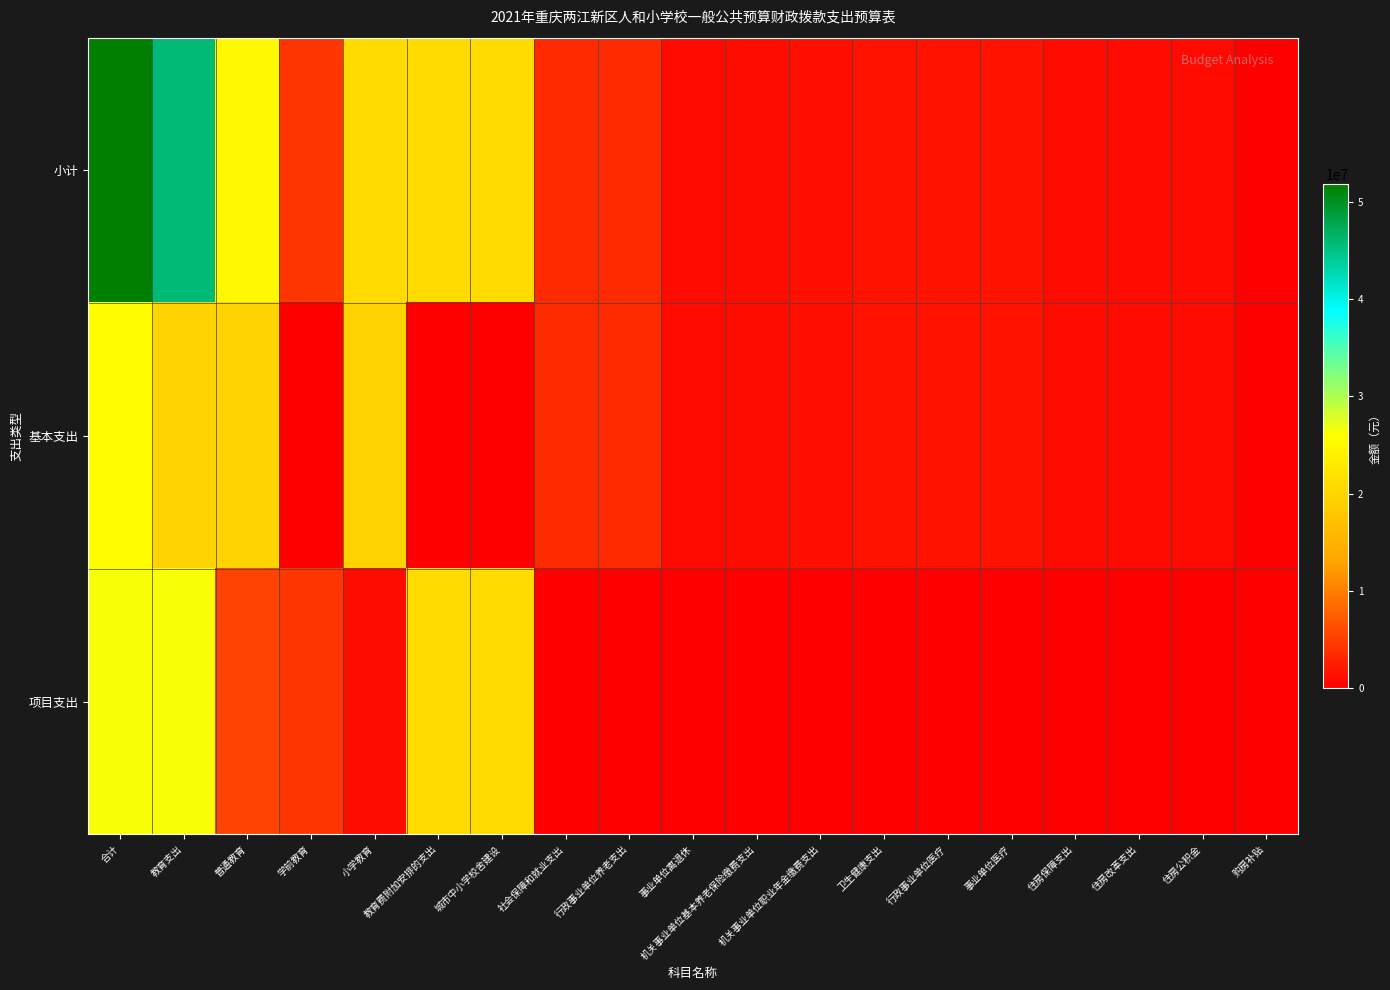

Reading left to right, list all the values displayed in this chart.

小计: 合计=51833935.9	教育支出=45908863.9	普通教育=25058863.9	学前教育=4273500.0	小学教育=20785363.9	教育费附加安排的支出=20850000.0	城市中小学校舍建设=20850000.0	社会保障和就业支出=3369097.3	行政事业单位养老支出=3369097.3	事业单位离退休=980000.0	机关事业单位基本养老保险缴费支出=1159676.2	机关事业单位职业年金缴费支出=1229421.1	卫生健康支出=1592197.6	行政事业单位医疗=1592197.6	事业单位医疗=1592197.6	住房保障支出=963777.1	住房改革支出=963777.1	住房公积金=869757.1	购房补贴=94020.0
基本支出: 合计=25569783.4	教育支出=19644711.4	普通教育=19644711.4	学前教育=0.0	小学教育=19644711.4	教育费附加安排的支出=0.0	城市中小学校舍建设=0.0	社会保障和就业支出=3369097.3	行政事业单位养老支出=3369097.3	事业单位离退休=980000.0	机关事业单位基本养老保险缴费支出=1159676.2	机关事业单位职业年金缴费支出=1229421.1	卫生健康支出=1592197.6	行政事业单位医疗=1592197.6	事业单位医疗=1592197.6	住房保障支出=963777.1	住房改革支出=963777.1	住房公积金=869757.1	购房补贴=94020.0
项目支出: 合计=26264152.6	教育支出=26264152.6	普通教育=5414152.5	学前教育=4273500.0	小学教育=1140652.6	教育费附加安排的支出=20850000.0	城市中小学校舍建设=20850000.0	社会保障和就业支出=0.0	行政事业单位养老支出=0.0	事业单位离退休=0.0	机关事业单位基本养老保险缴费支出=0.0	机关事业单位职业年金缴费支出=0.0	卫生健康支出=0.0	行政事业单位医疗=0.0	事业单位医疗=0.0	住房保障支出=0.0	住房改革支出=0.0	住房公积金=0.0	购房补贴=0.0